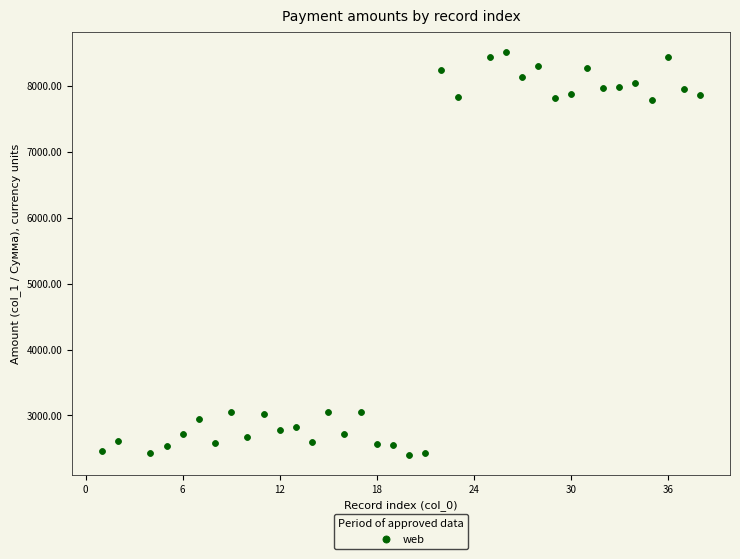

What is the range of X values (max minus min)?

37.0